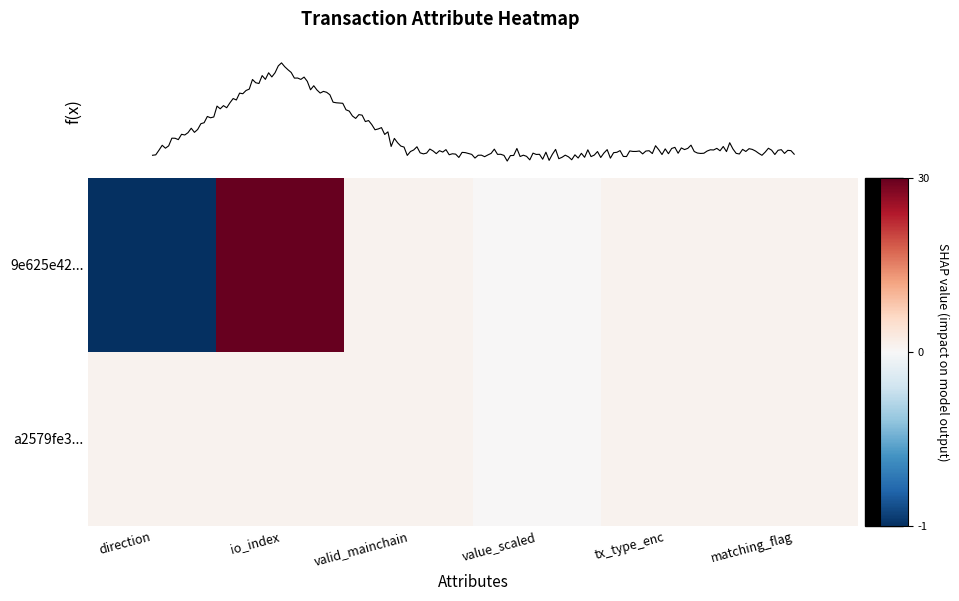

Reading left to right, what are all the values shown in this chart?

9e625e42227633d4a324701ed598d97514f40af: -1	30	1	0	1	1
a2579fe3c5e64f3a958ea2f090b517051e37641: 1	1	1	0	1	1